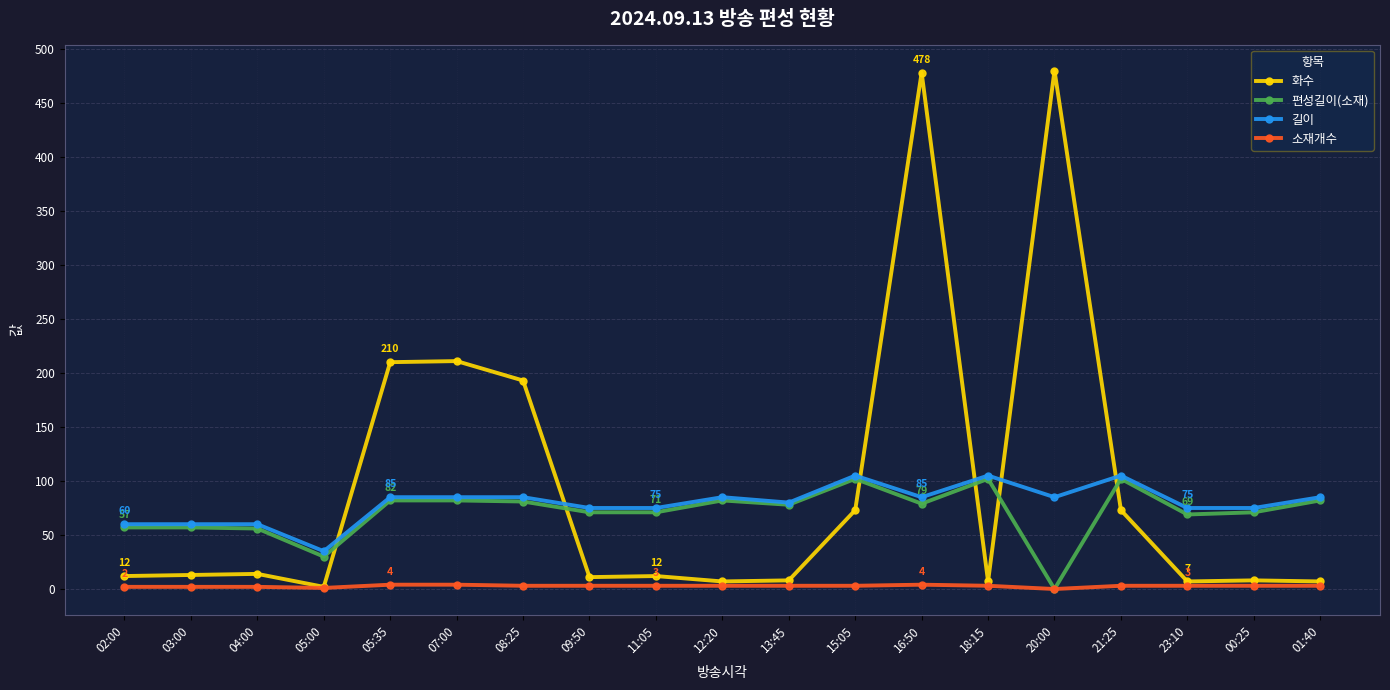

What are all the series names shown in the legend?

화수, 편성길이(소재), 길이, 소재개수